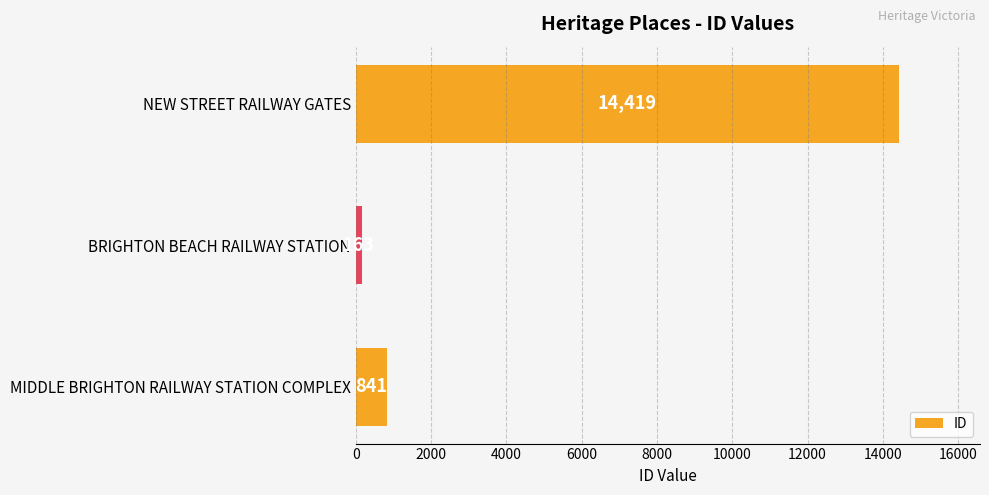

At which category does the chart reach its minimum across all series?

BRIGHTON BEACH RAILWAY STATION